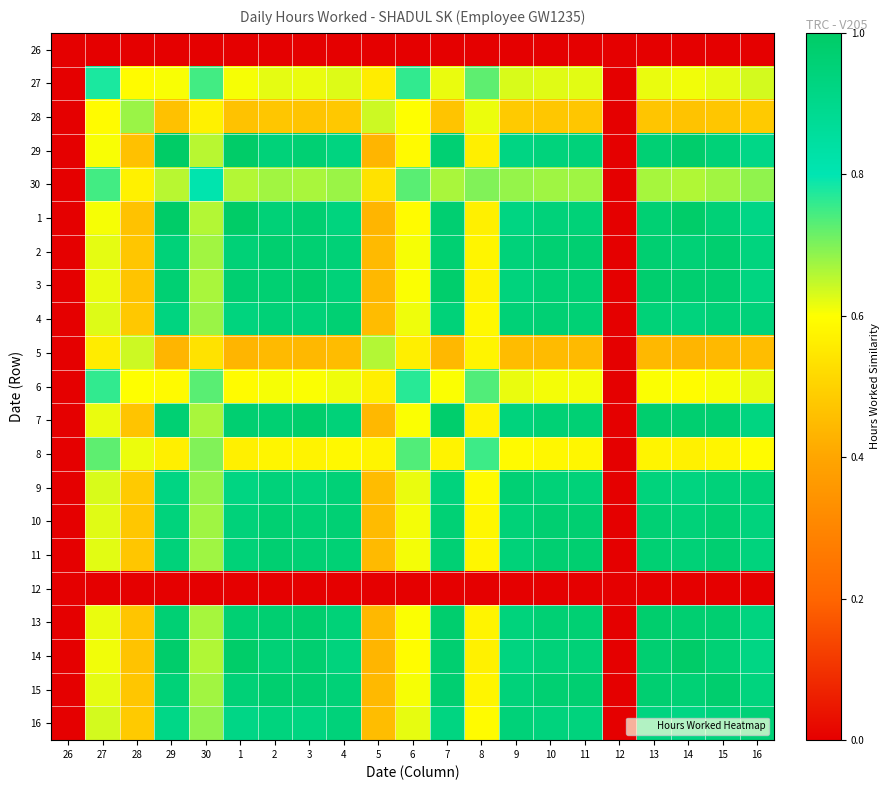

What is the total value across all series at 2?

15.9